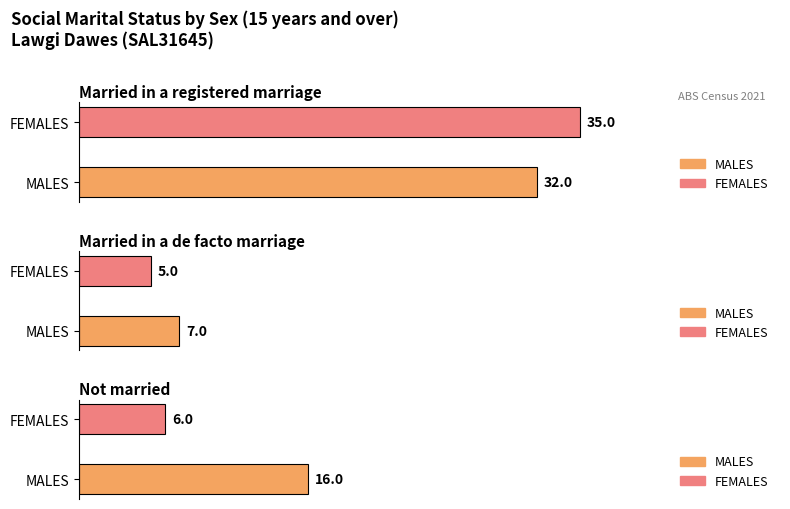

Between MALES and FEMALES, which series saw the biggest shift?

Not married